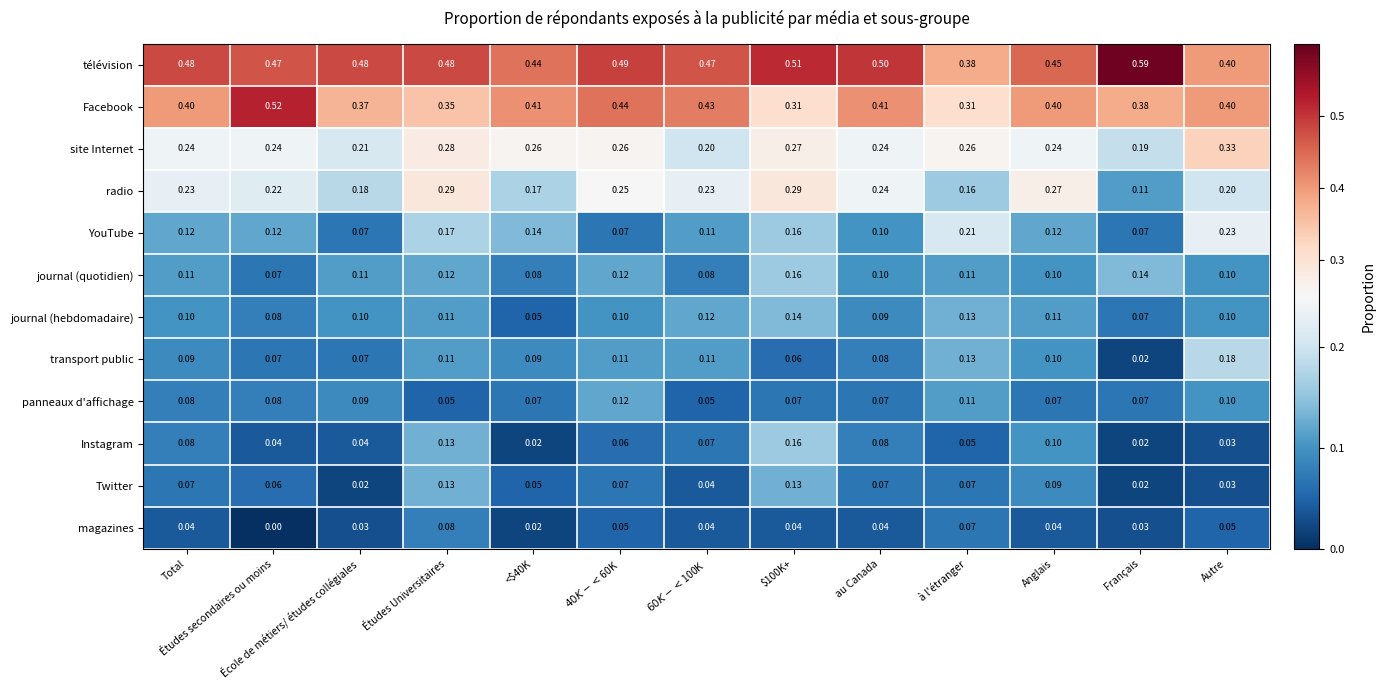

Which category has the lowest value across all series?

Études secondaires ou moins